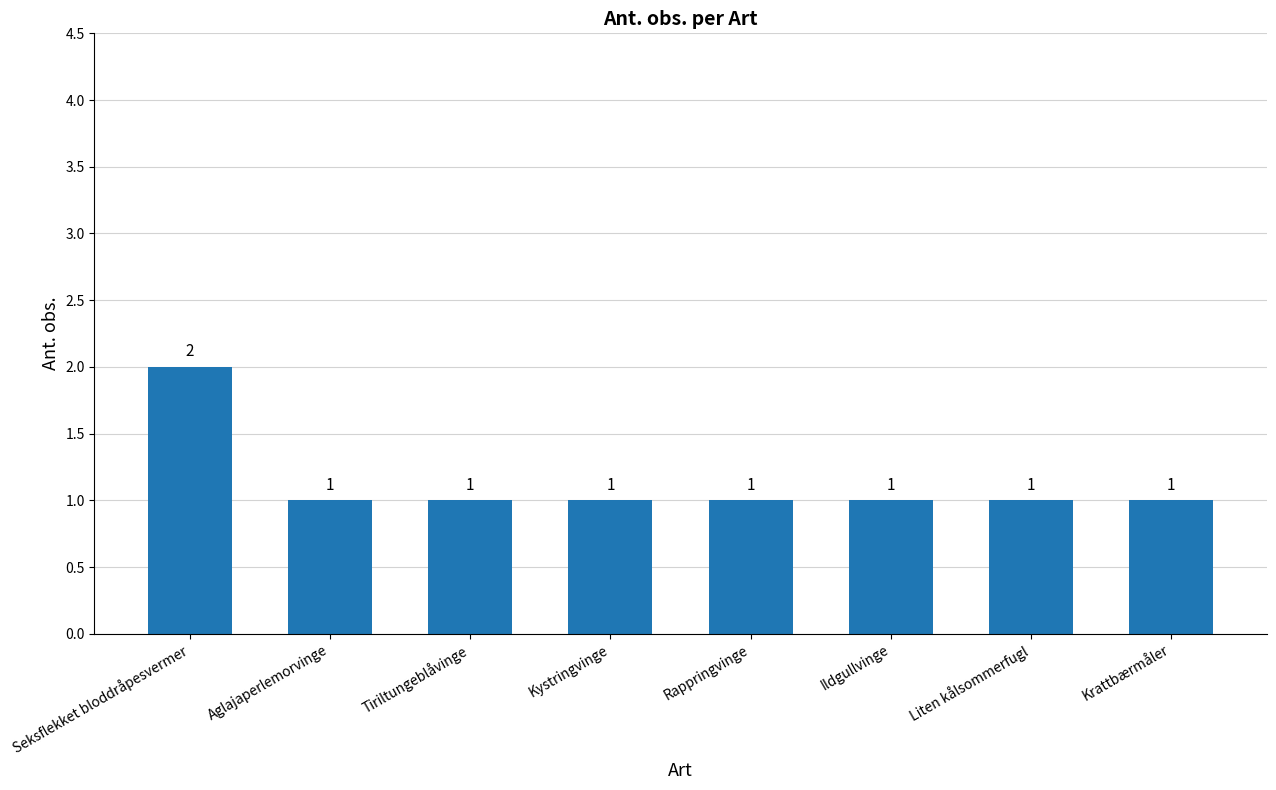

Are the bars horizontal?

No